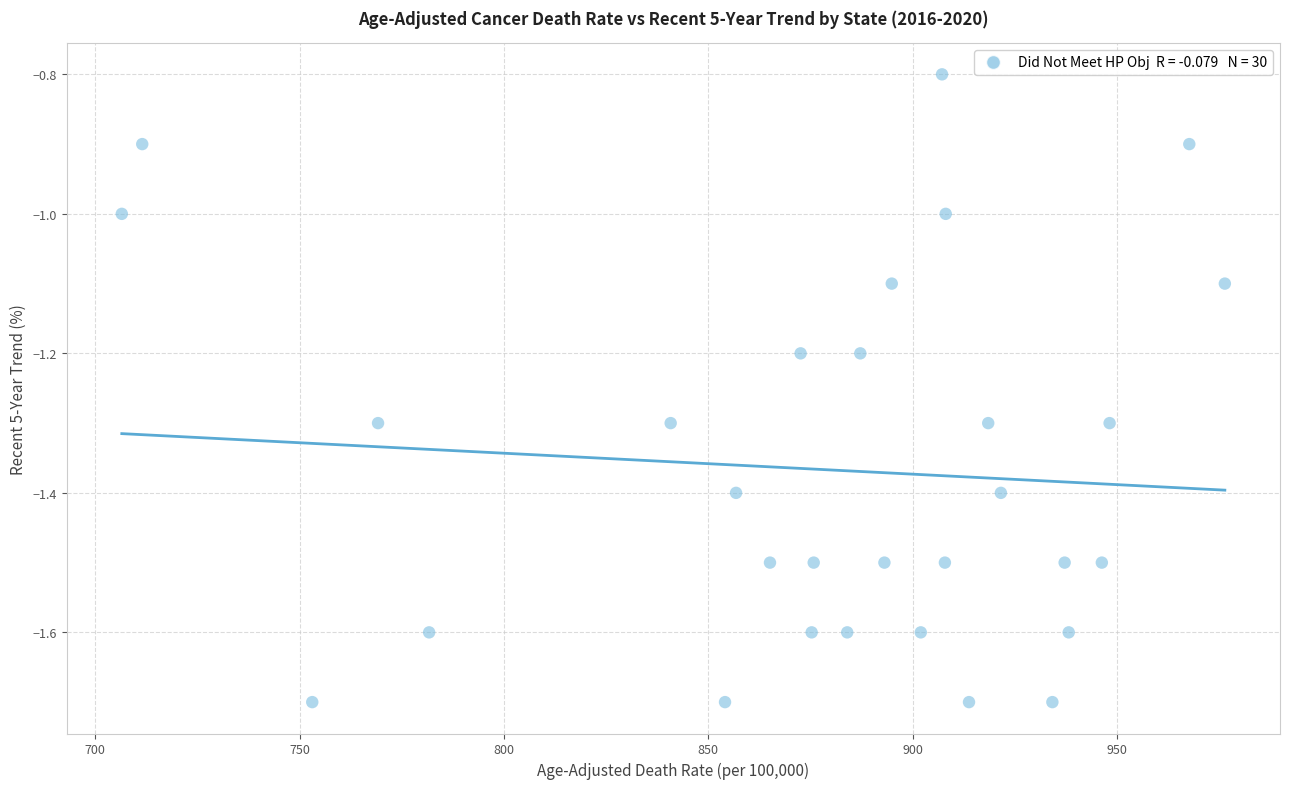

What is the range of X values (max minus min)?

269.9